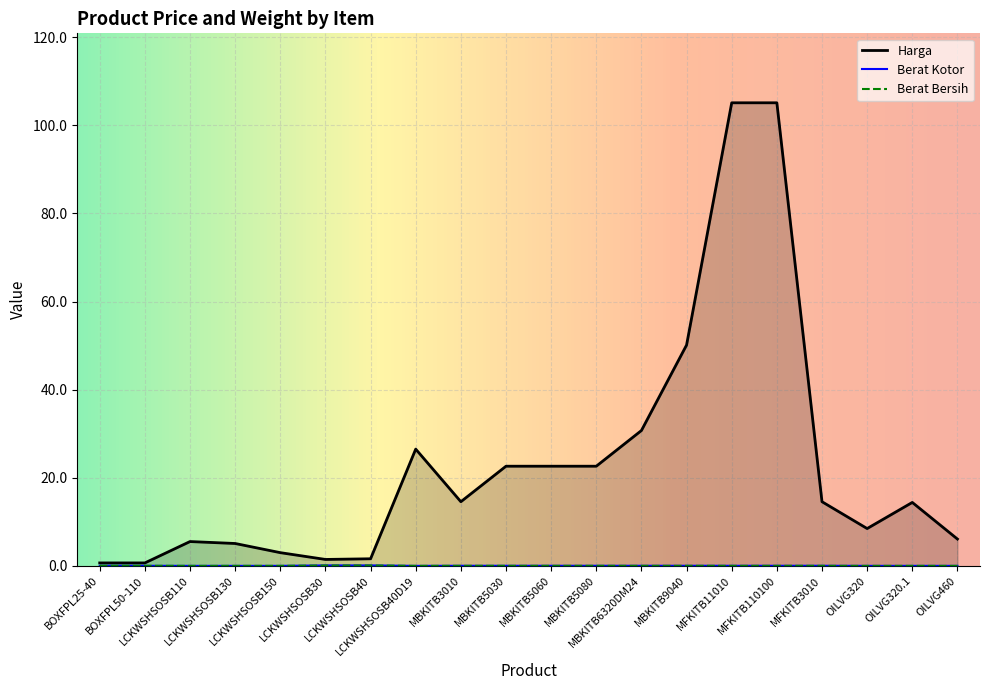

How many positive values does the Berat Bersih series have?

13